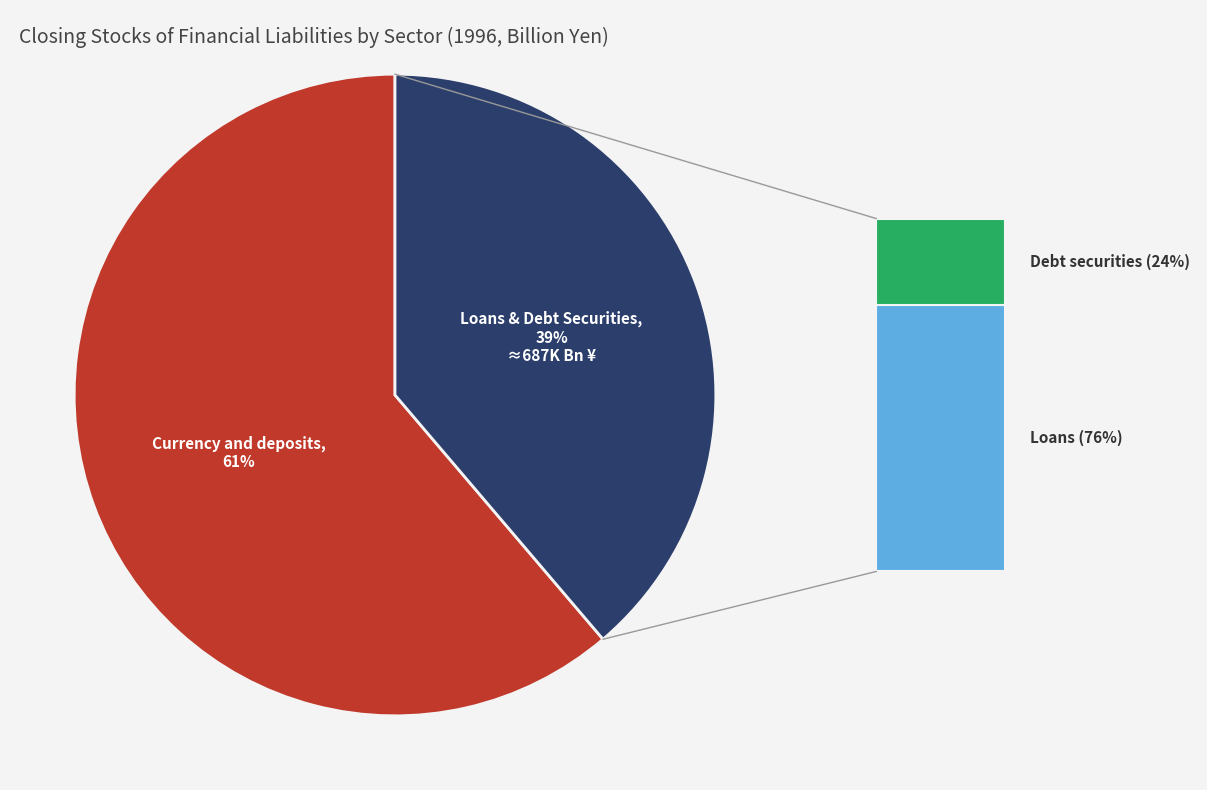

How many slices are in this pie chart?

2